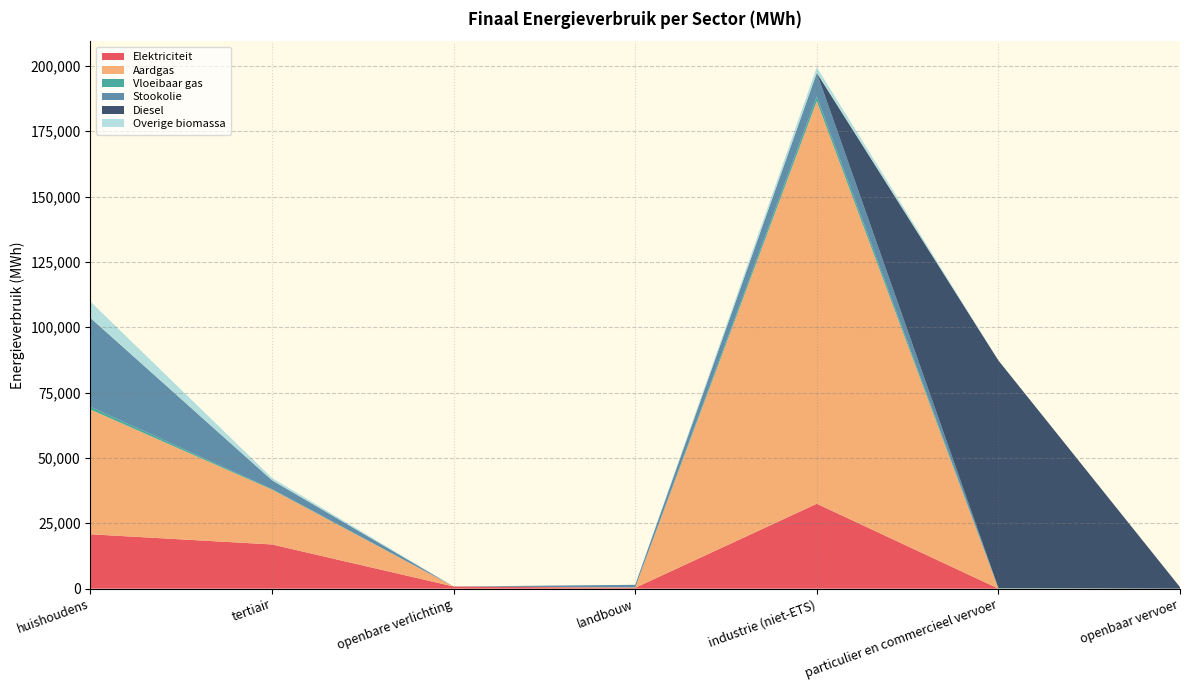

Reading left to right, transcribe all the data shown in this chart.

Elektriciteit: huishoudens=20795.1	tertiair=16899.8	openbare verlichting=820.6	landbouw=307.4	industrie (niet-ETS)=32475.0	particulier en commercieel vervoer=14.1	openbaar vervoer=3.0
Aardgas: huishoudens=47741.2	tertiair=20978.5	openbare verlichting=0.0	landbouw=149.2	industrie (niet-ETS)=154068.1	particulier en commercieel vervoer=19.9	openbaar vervoer=0.0
Vloeibaar gas: huishoudens=1077.0	tertiair=200.1	openbare verlichting=0.0	landbouw=6.6	industrie (niet-ETS)=1763.3	particulier en commercieel vervoer=212.4	openbaar vervoer=0.0
Stookolie: huishoudens=33975.2	tertiair=3393.4	openbare verlichting=0.0	landbouw=997.3	industrie (niet-ETS)=9034.2	particulier en commercieel vervoer=0.0	openbaar vervoer=0.0
Diesel: huishoudens=0.0	tertiair=0.0	openbare verlichting=0.0	landbouw=0.0	industrie (niet-ETS)=0.0	particulier en commercieel vervoer=87055.2	openbaar vervoer=571.9
Overige biomassa: huishoudens=6239.3	tertiair=879.2	openbare verlichting=0.0	landbouw=0.0	industrie (niet-ETS)=2140.1	particulier en commercieel vervoer=0.0	openbaar vervoer=0.0